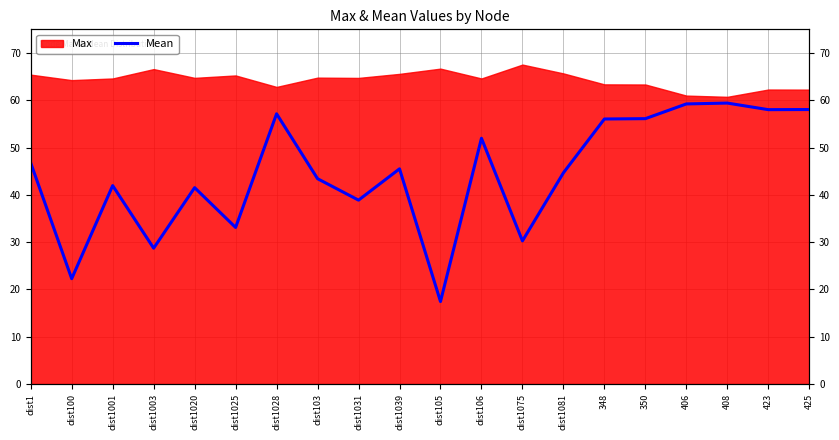

The chart shows a value of 14.7 at 423. True or false?

False